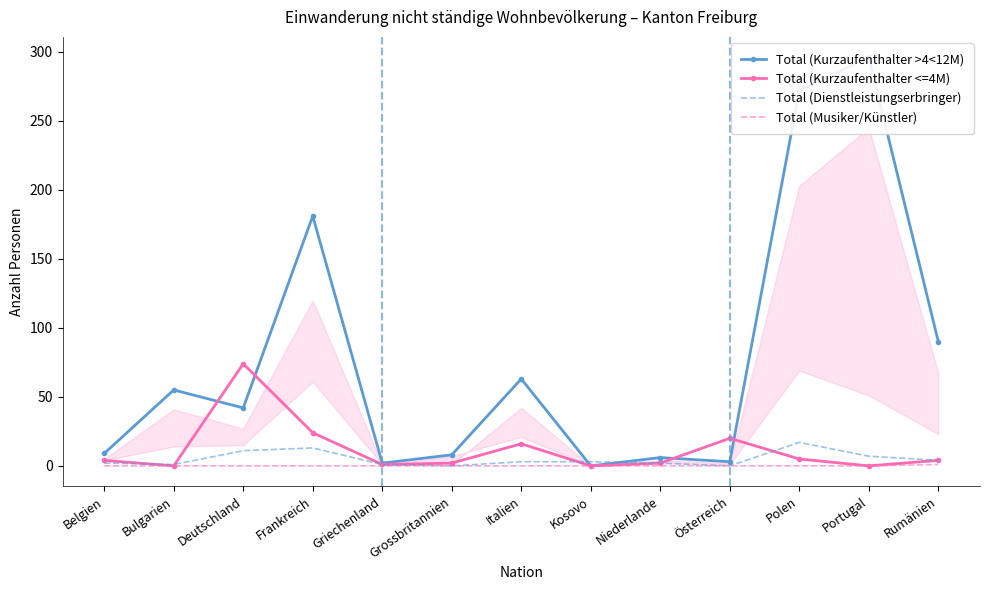

What is the total value across all series at Deutschland?

127